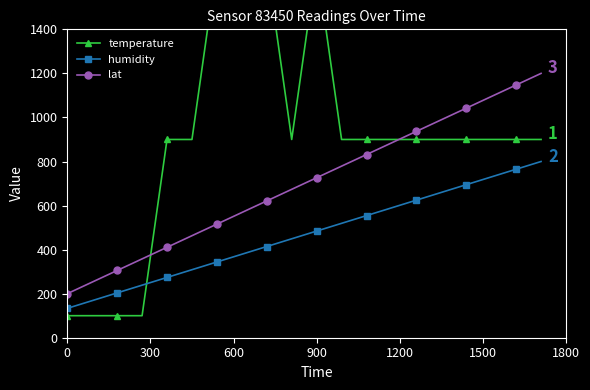

What is the value of the humidity point at the 11th from the left?

484.2